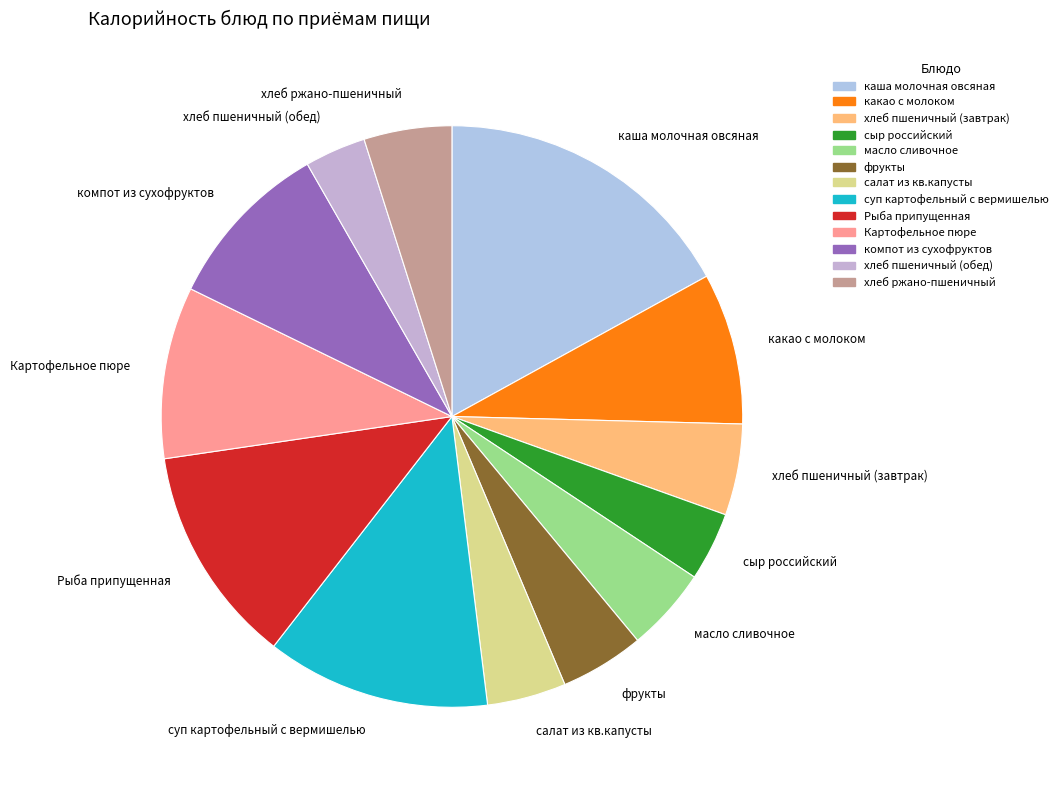

The хлеб ржано-пшеничный slice represents 5% of the pie. True or false?

True